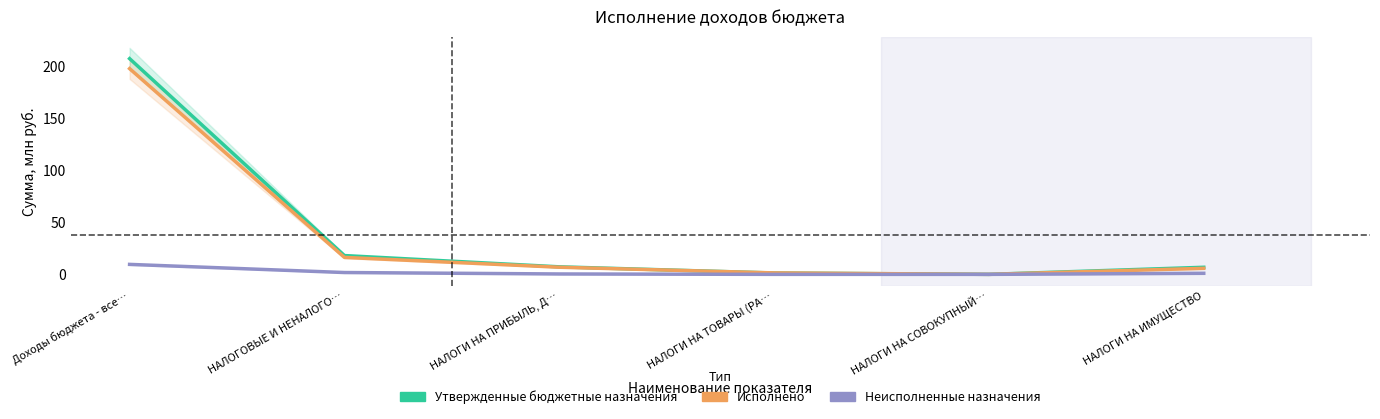

What is the average value of the Утвержденные бюджетные назначения series?

40.2